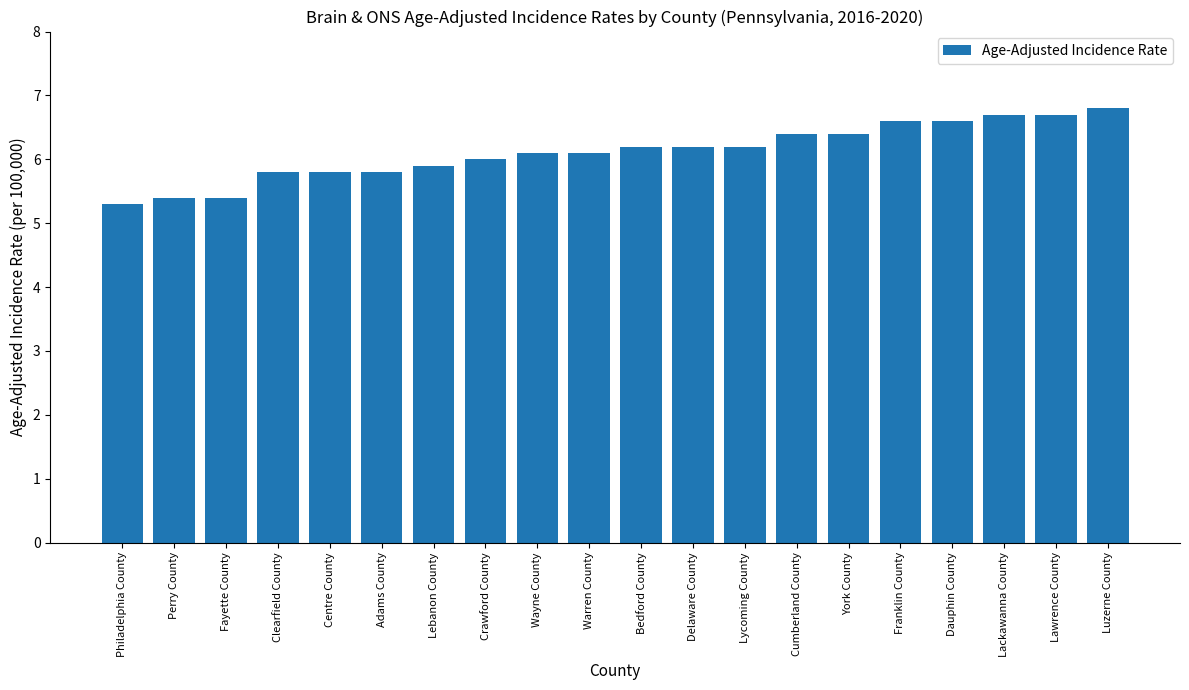

Reading left to right, extract all data points from this chart.

Philadelphia County=5.3	Perry County=5.4	Fayette County=5.4	Clearfield County=5.8	Centre County=5.8	Adams County=5.8	Lebanon County=5.9	Crawford County=6.0	Wayne County=6.1	Warren County=6.1	Bedford County=6.2	Delaware County=6.2	Lycoming County=6.2	Cumberland County=6.4	York County=6.4	Franklin County=6.6	Dauphin County=6.6	Lackawanna County=6.7	Lawrence County=6.7	Luzerne County=6.8